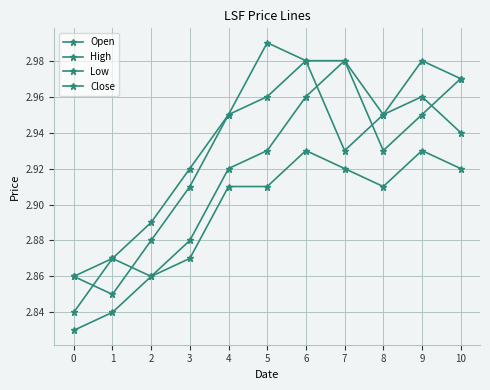

How many Low values are between 2 and 3?

11